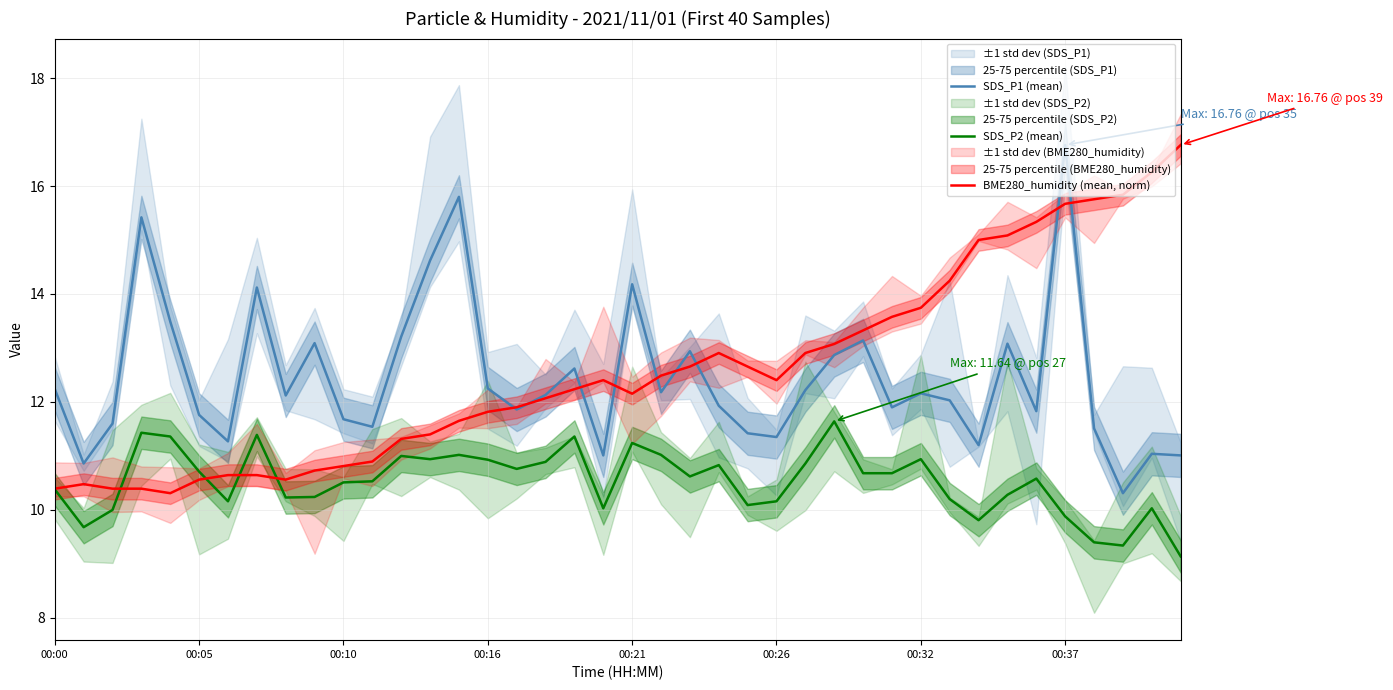

How many lines are shown in the chart?

3